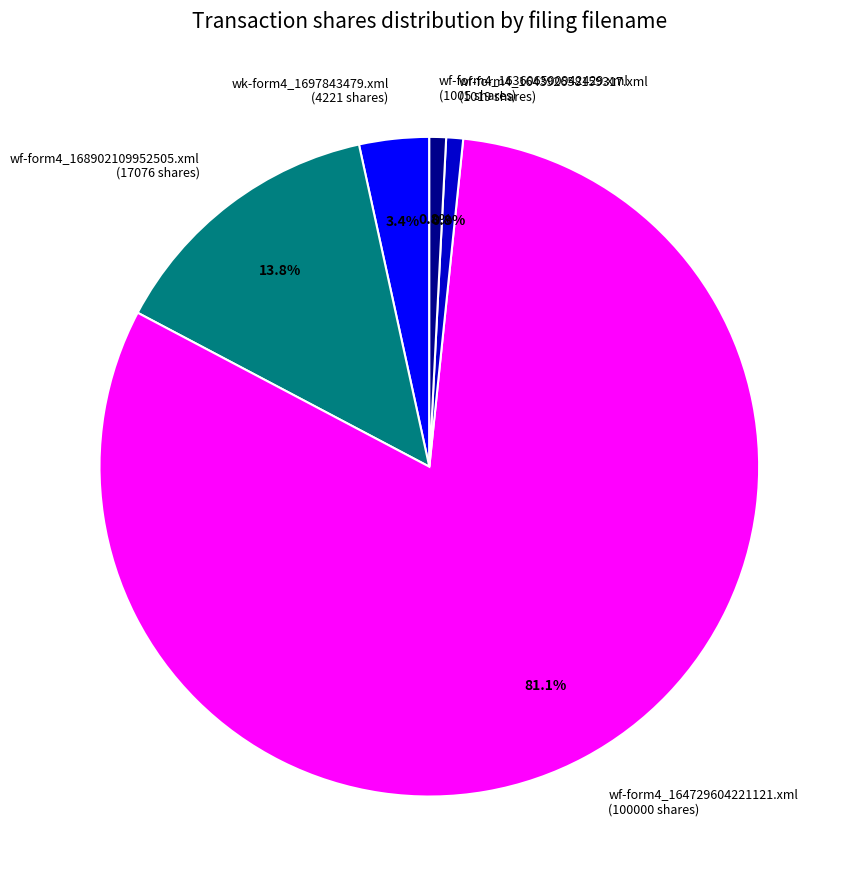

What percentage is the wf-form4_168902109952505.xml slice, to the nearest percent?

14%